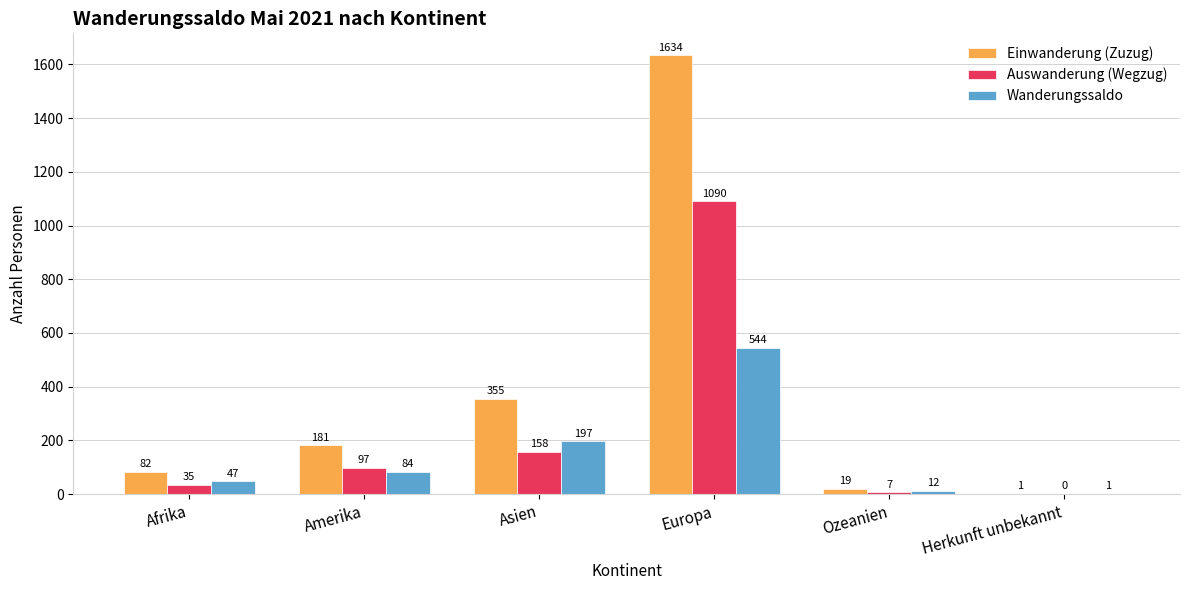

Which series has the largest range (max minus min)?

Einwanderung (Zuzug)